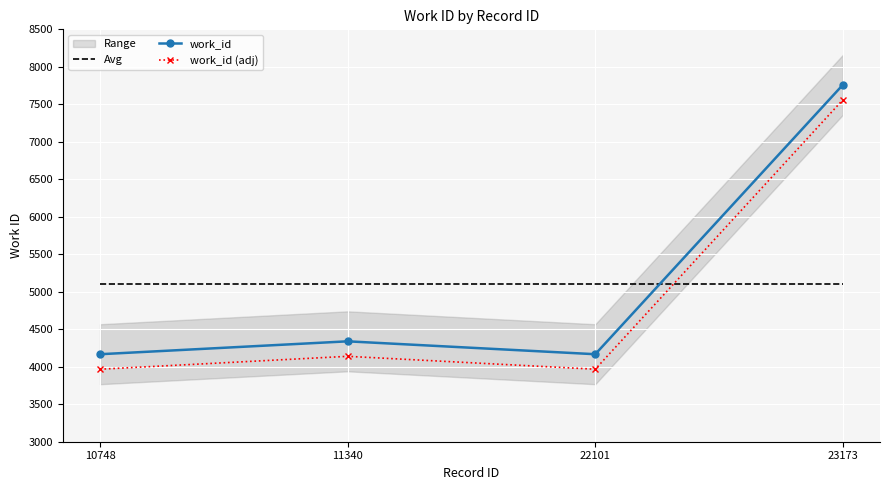

What value does the work_id series have at 22101?

4167.0